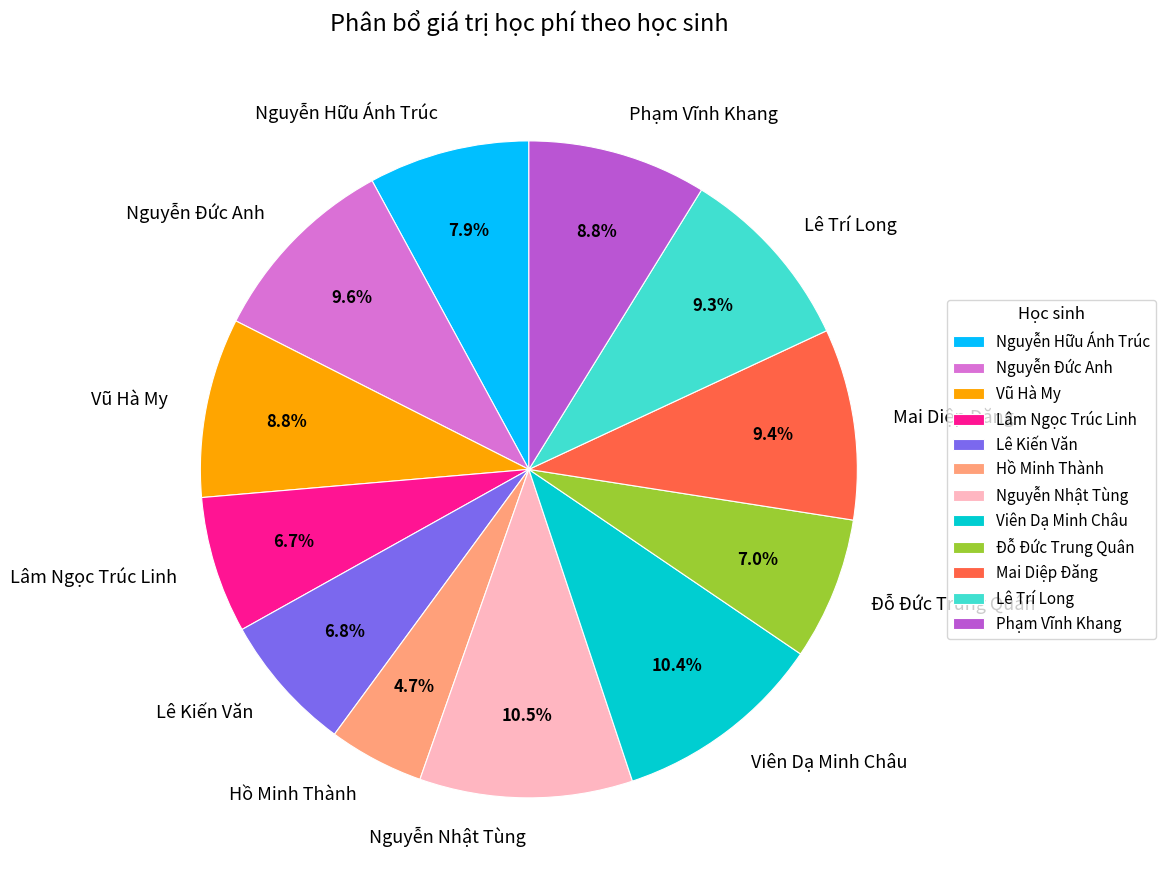

To the nearest percent, what is the difference between the Nguyễn Đức Anh and Nguyễn Hữu Ánh Trúc slice percentages?

2%